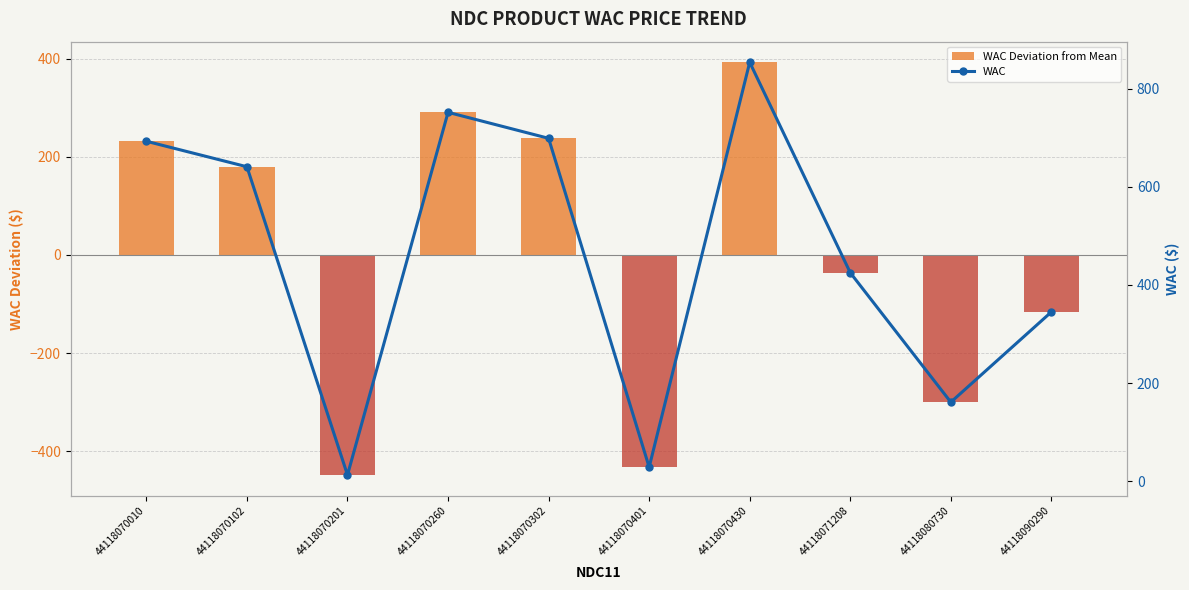

The WAC Deviation from Mean series shows -52.6 at 44118071208. True or false?

False